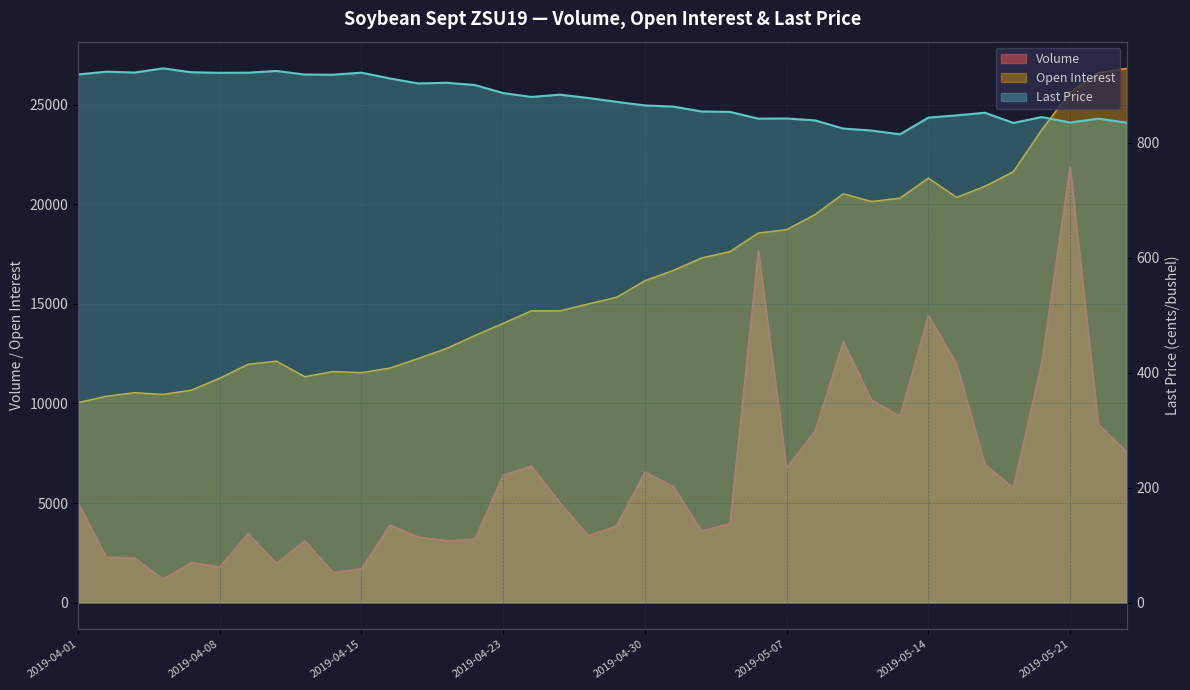

At which label does the data first exceed 878?

2019-04-01